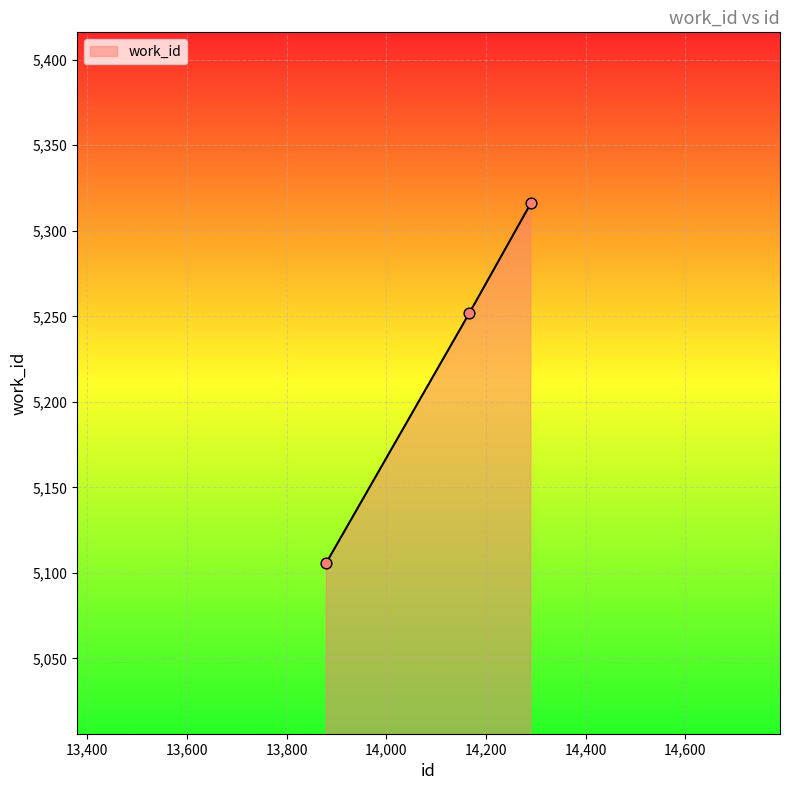

What is the minimum value shown in the chart?

5106